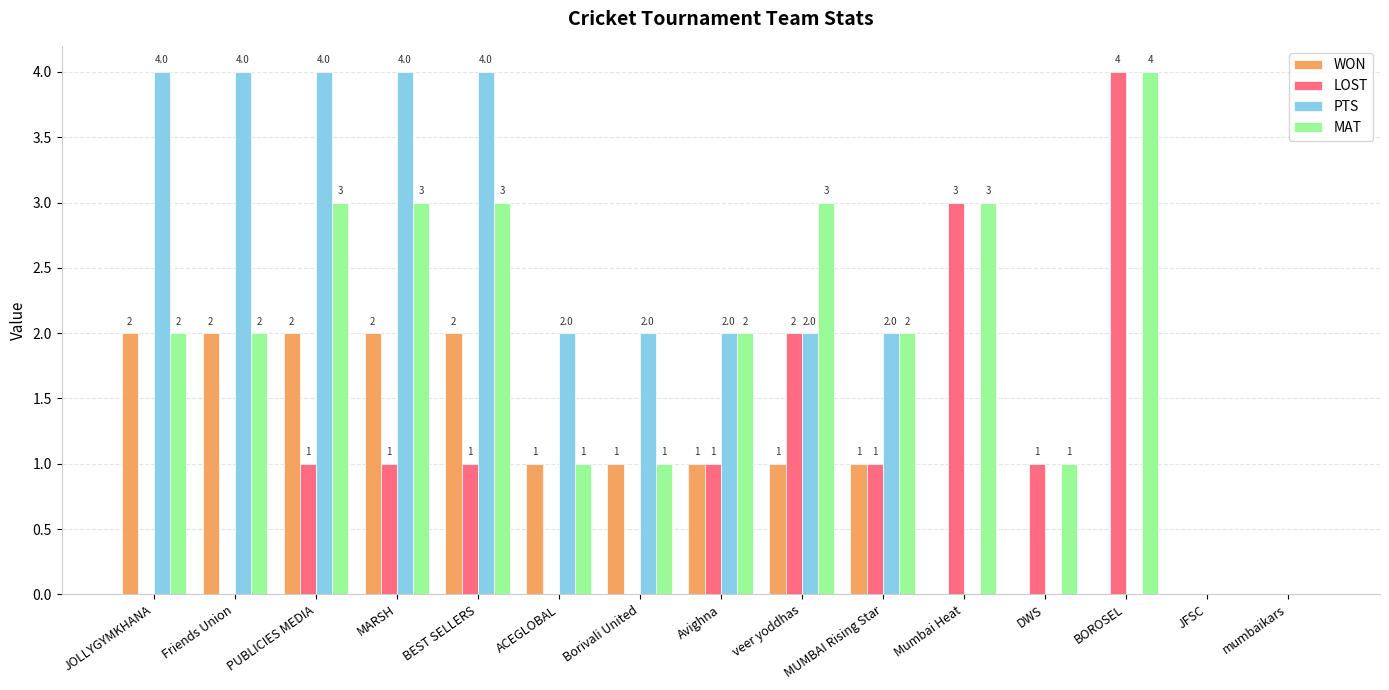

How many groups of bars are there?

15